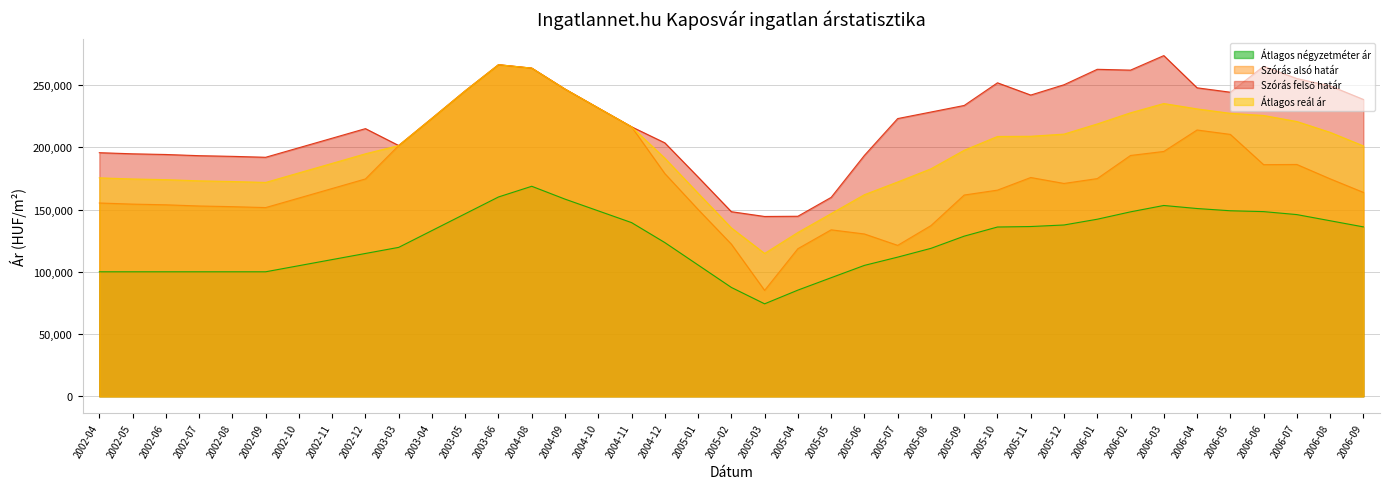

Which label corresponds to the largest value in the chart?

2006-03